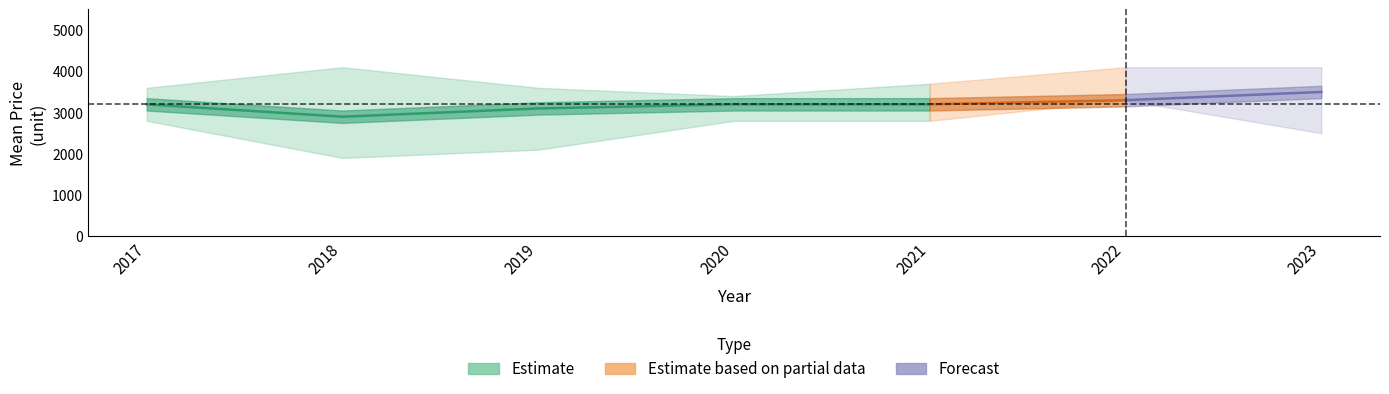

What value does the mean_price series have at 2018?

2900.0